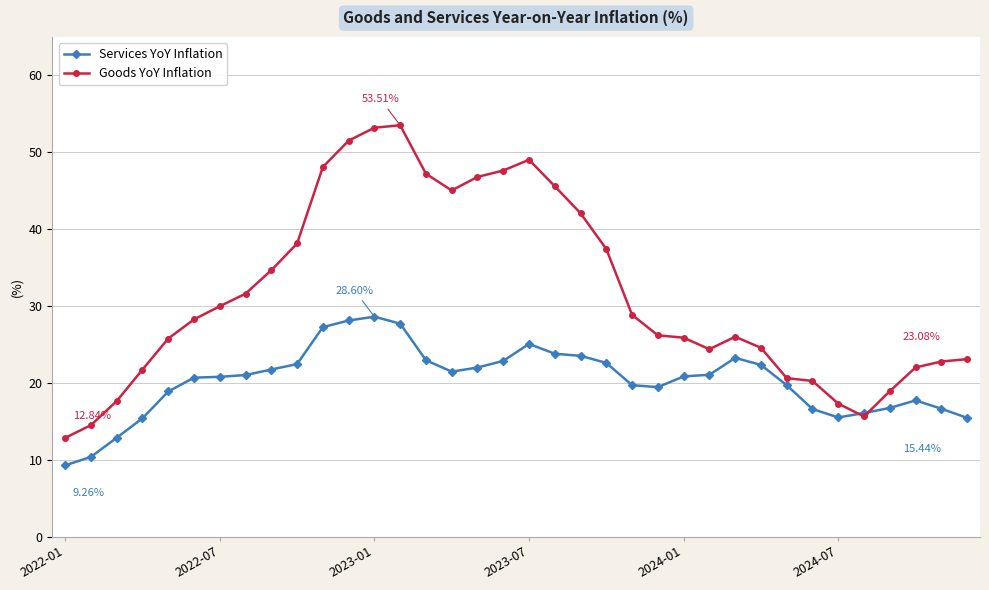

What is the greatest value displayed?

53.5